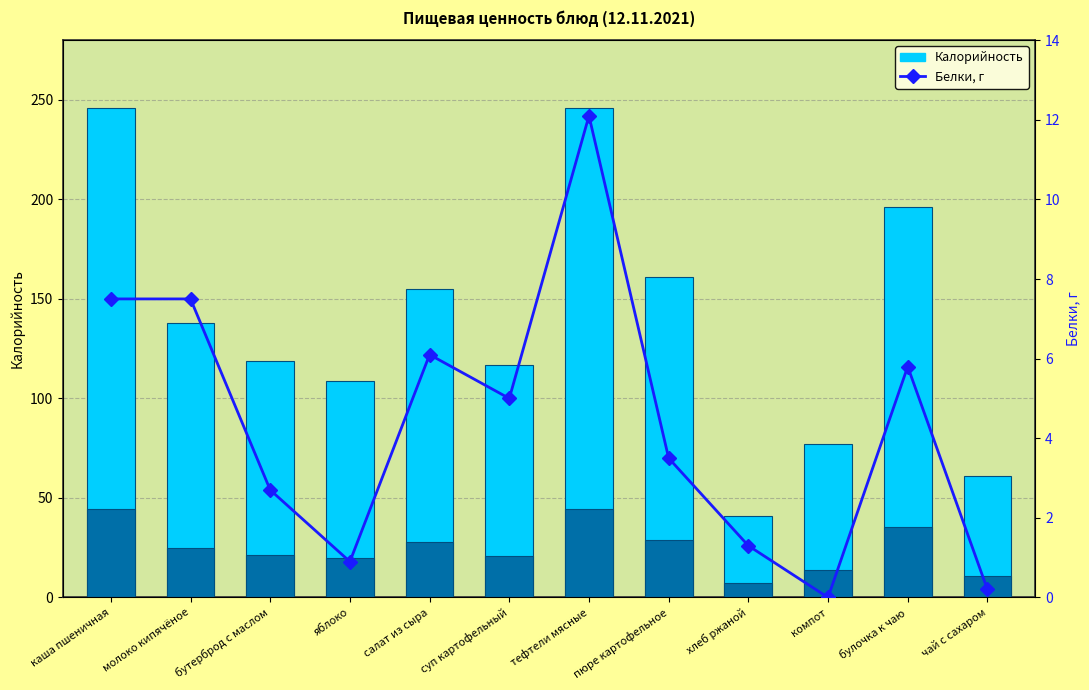

How many values in the Белки, г series are below 5?

6